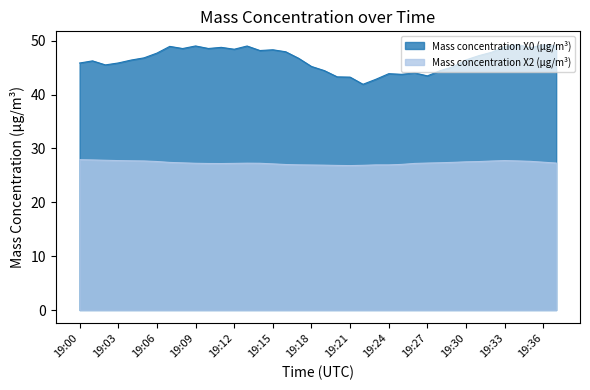

How many lines are shown in the chart?

2